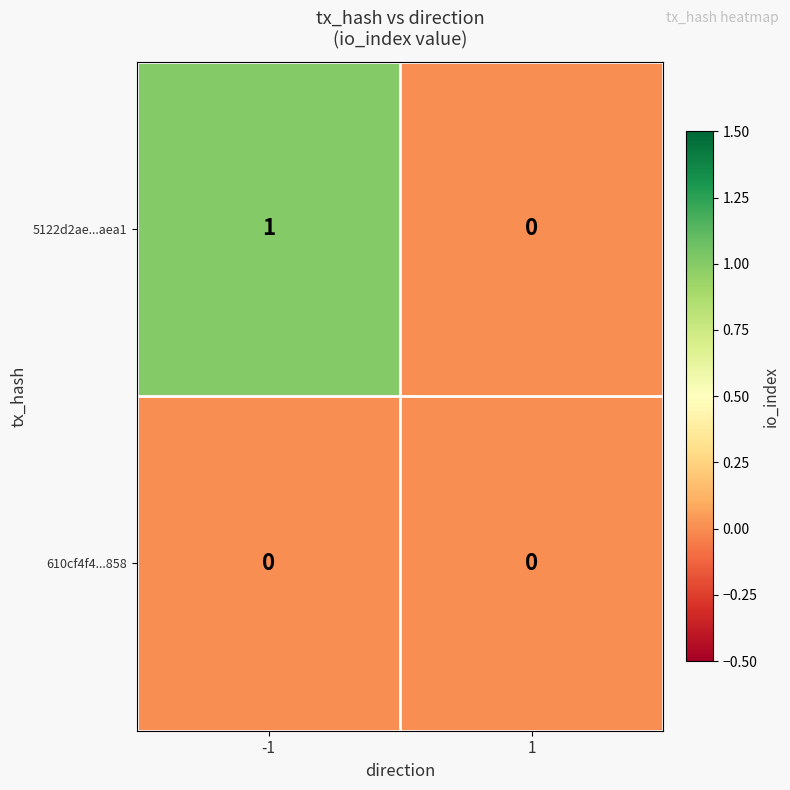

List the series in order of their overall mean, highest first.

5122d2ae...aea1, 610cf4f4...858